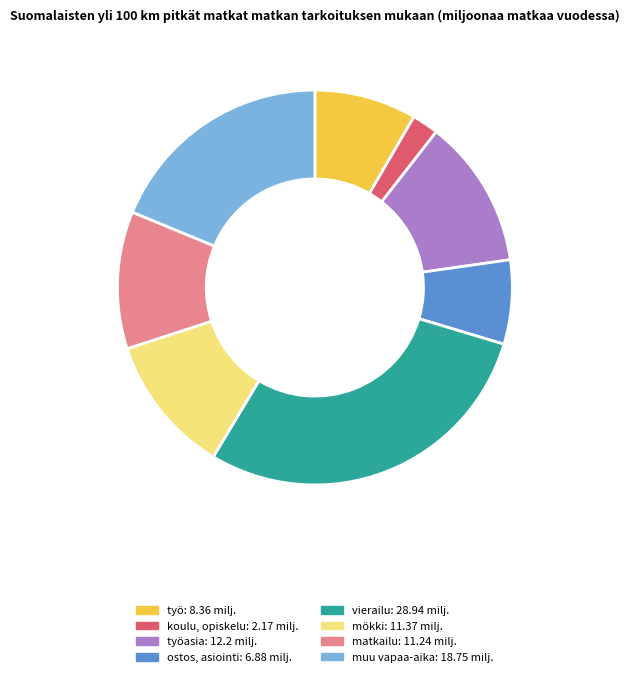

Is there any slice that represents more than half of the pie?

No